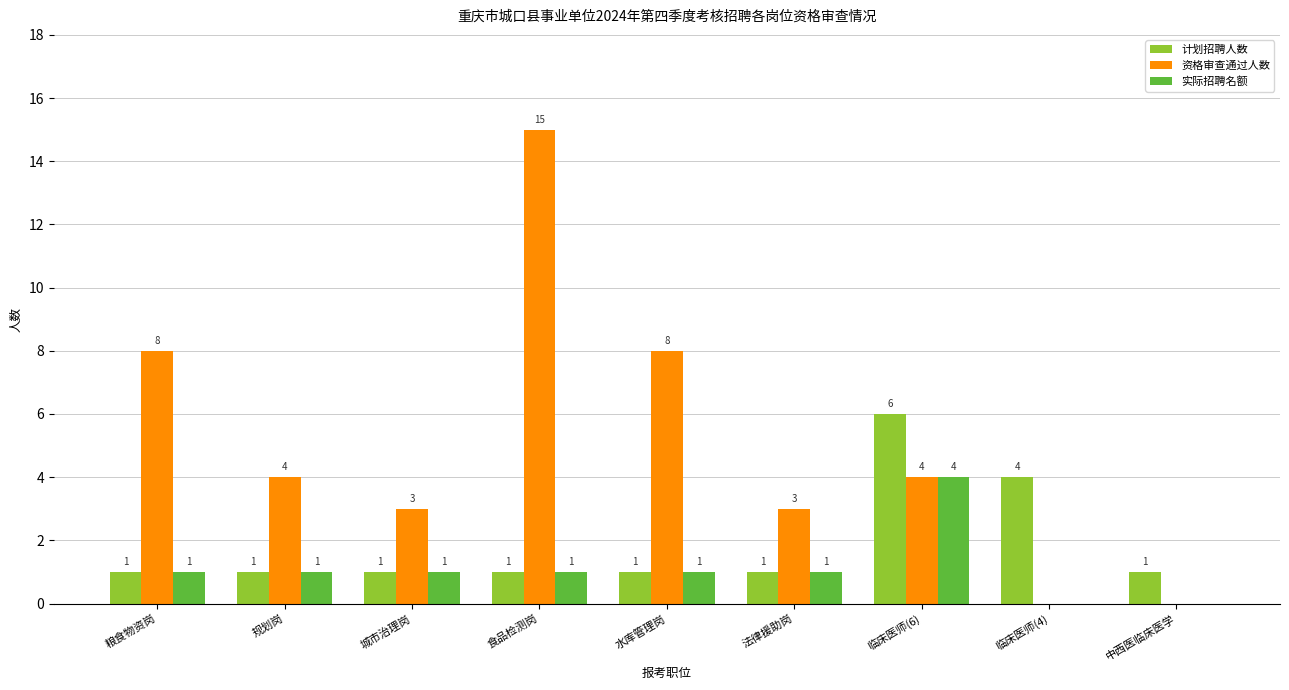

What is the maximum value for 实际招聘名额?

4